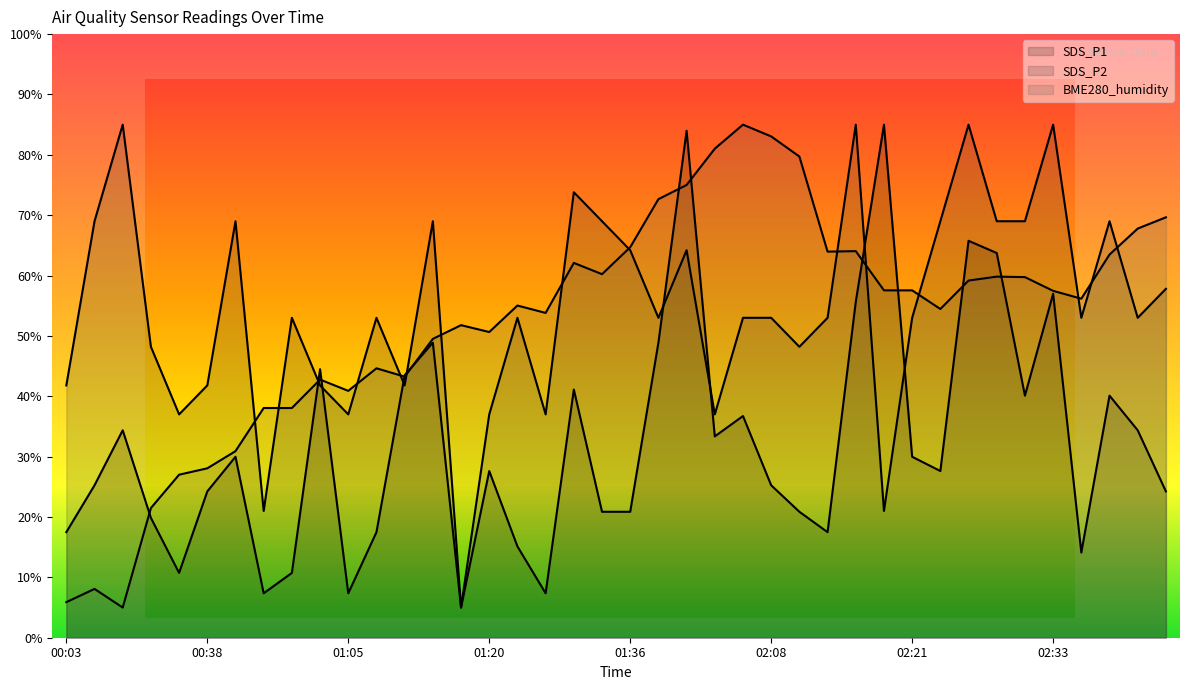

The value of SDS_P2 at 02:11 is 48.2. True or false?

True